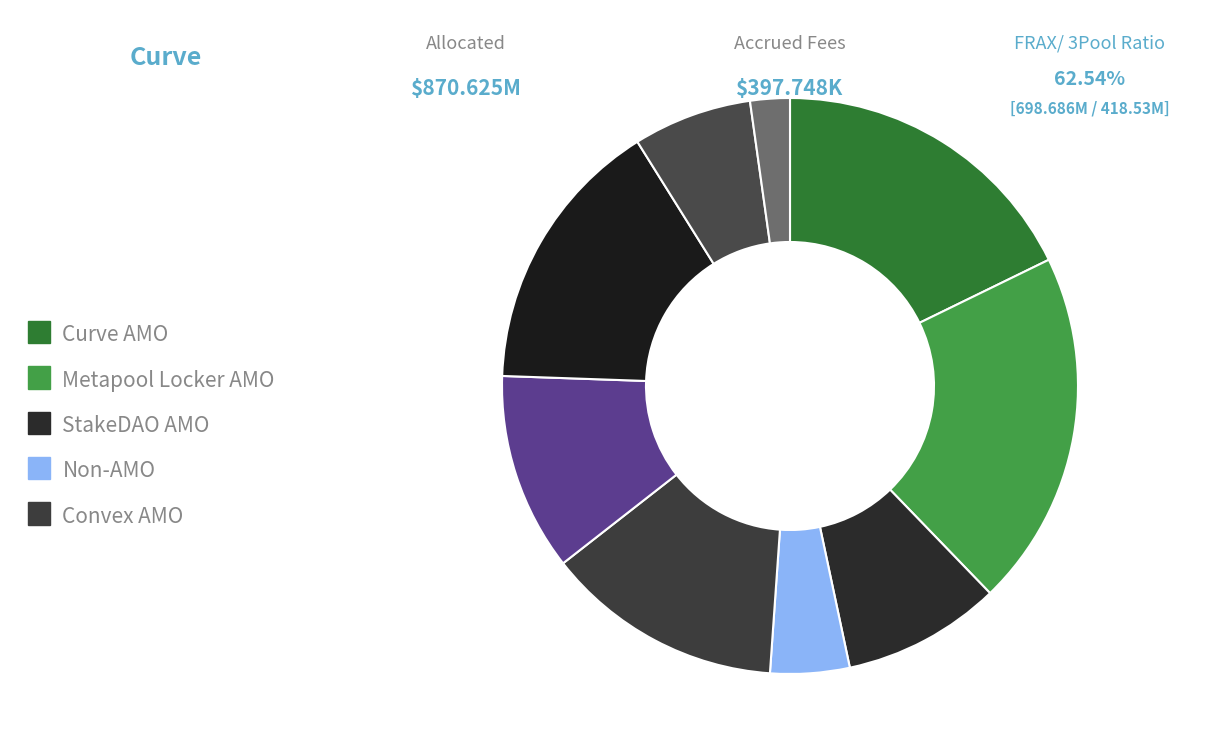

How many slices are in this pie chart?

9